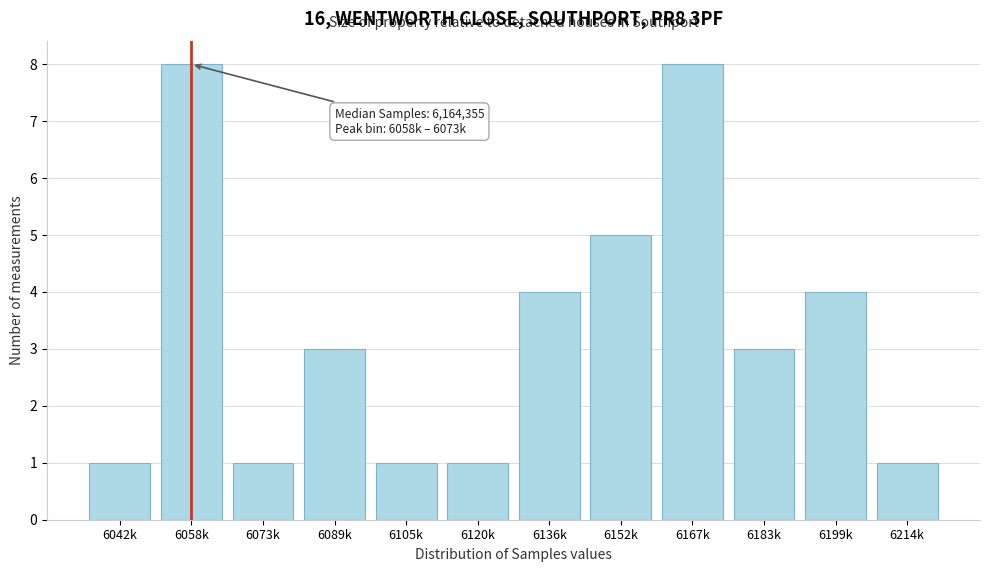

Reading right to left, list all the values displayed in this chart.

1	4	3	8	5	4	1	1	3	1	8	1